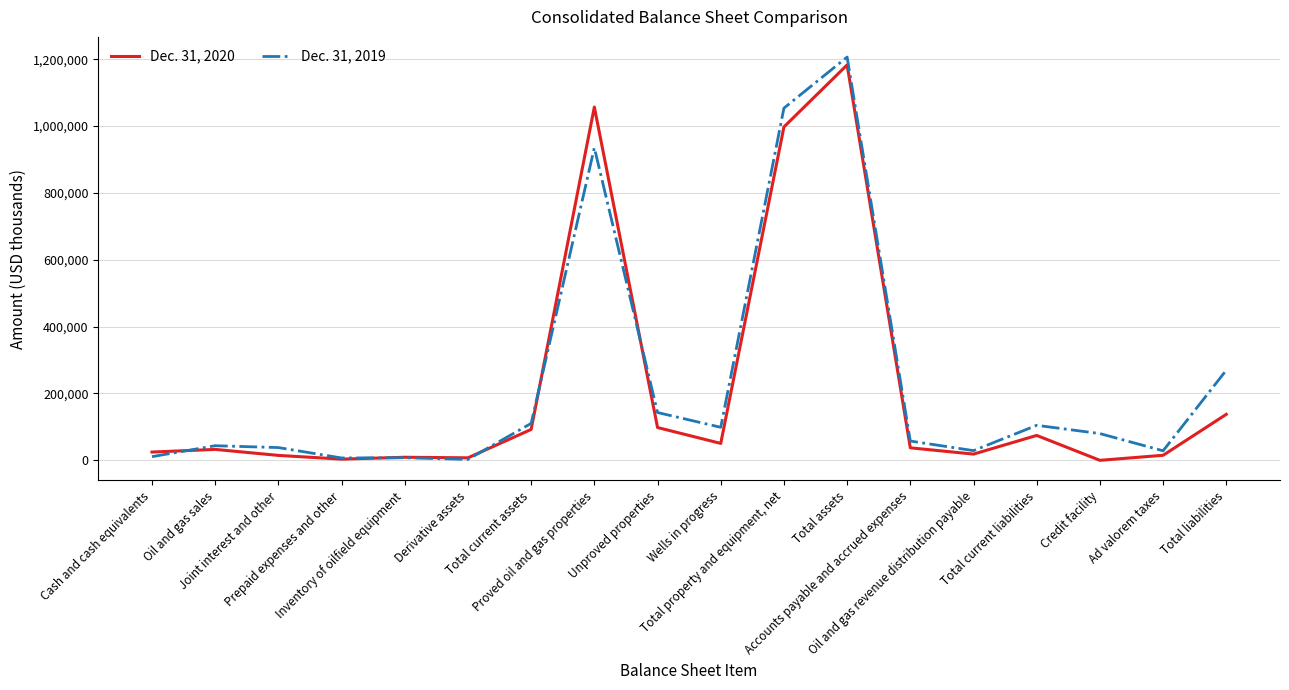

What is the maximum value shown in the chart?

1206318